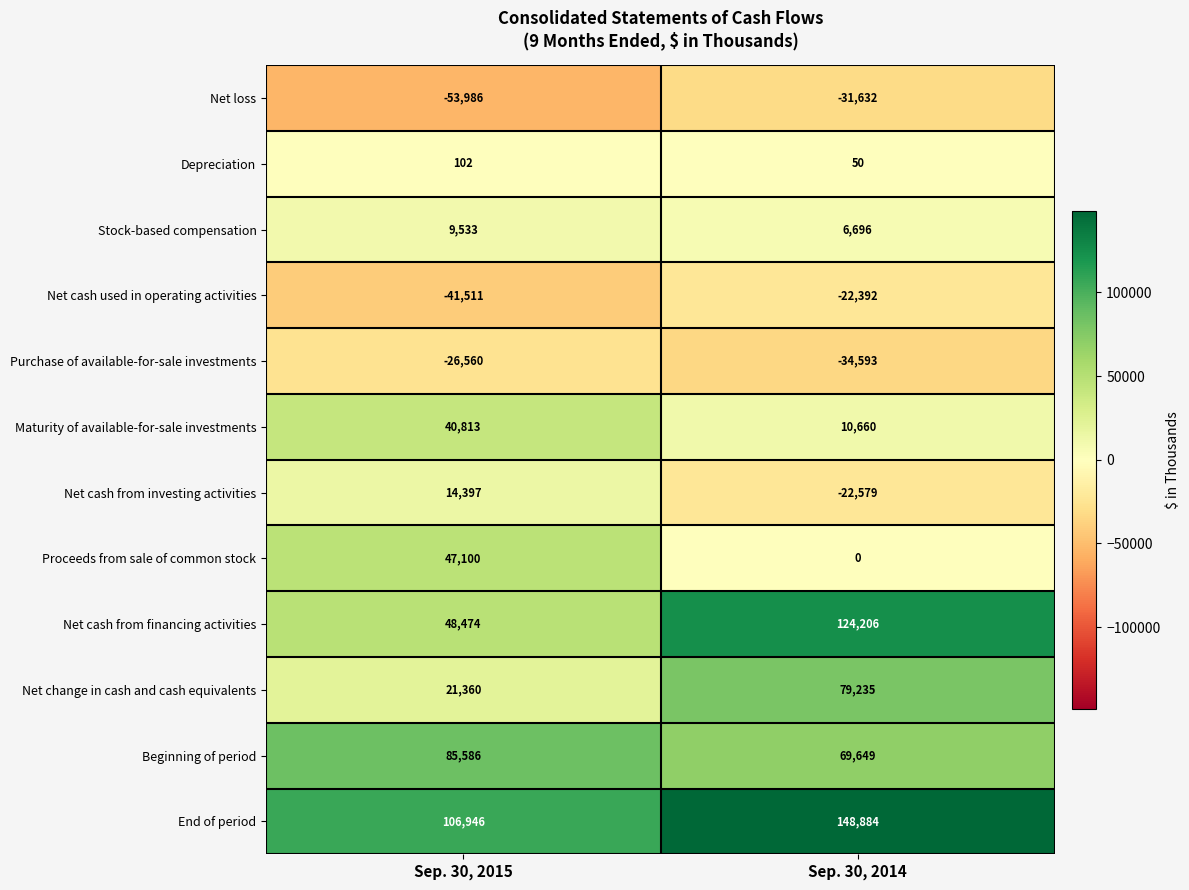

Is it true that Maturity of available-for-sale investments equals 40813 at Sep. 30, 2015?

True